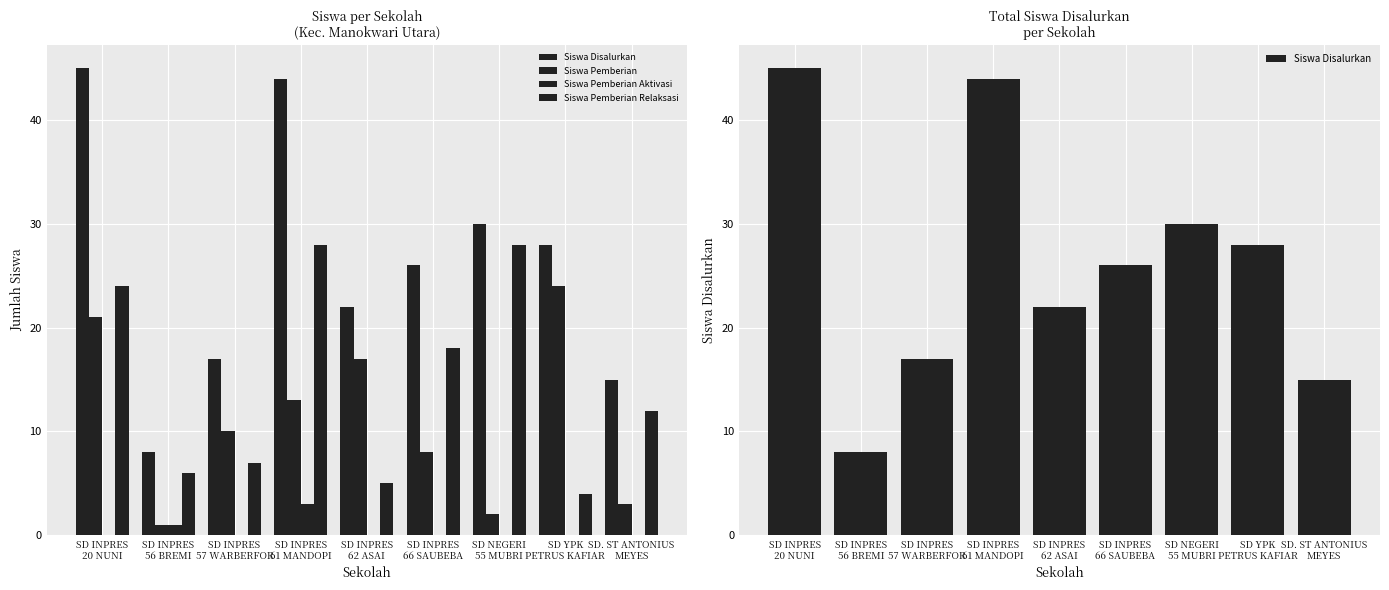

Reading right to left, transcribe all the data shown in this chart.

Siswa Disalurkan: 15	28	30	26	22	44	17	8	45
Siswa Pemberian: 3	24	2	8	17	13	10	1	21
Siswa Pemberian Aktivasi: 0	0	0	0	0	3	0	1	0
Siswa Pemberian Relaksasi: 12	4	28	18	5	28	7	6	24